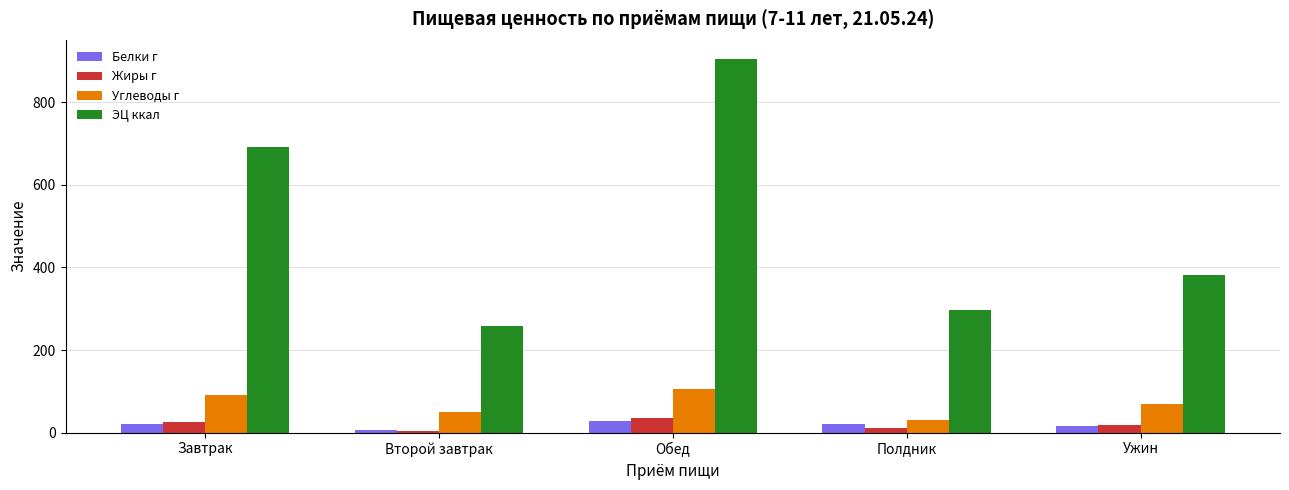

At how many categories does at least one series exceed 37?

5